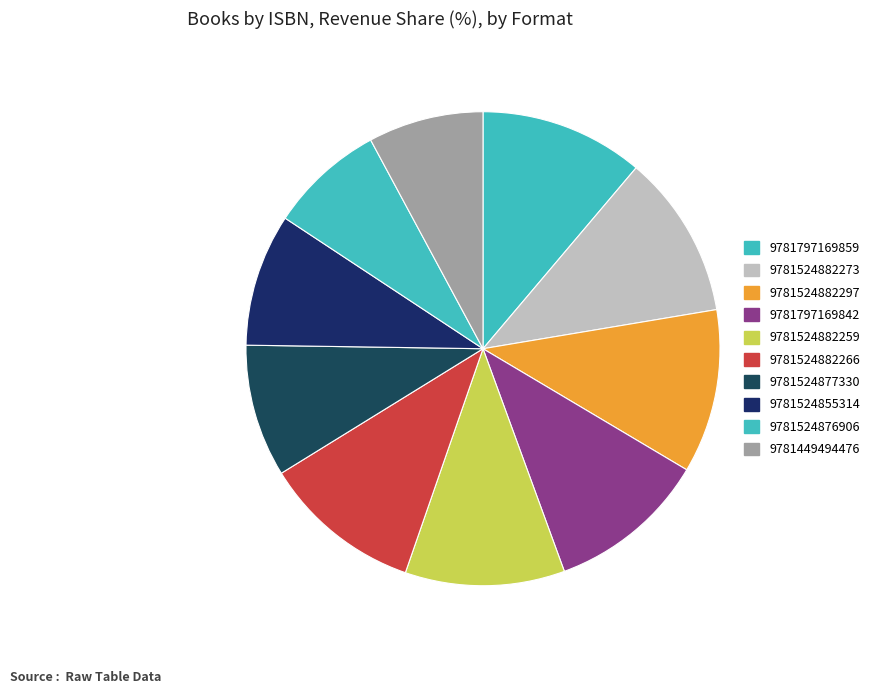

Count the number of slices in the pie.

10